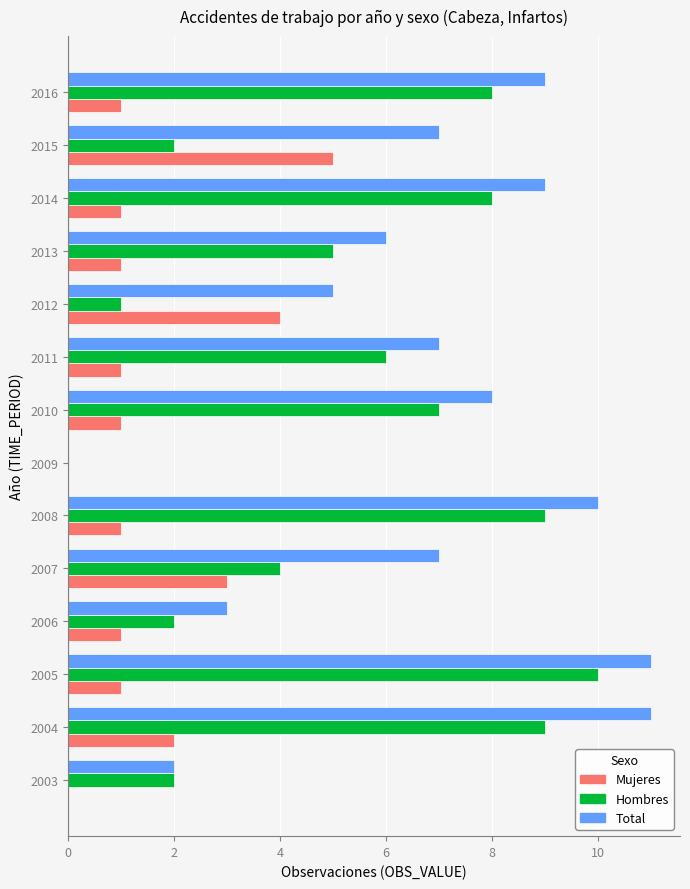

Which series has the largest total across all categories?

Total